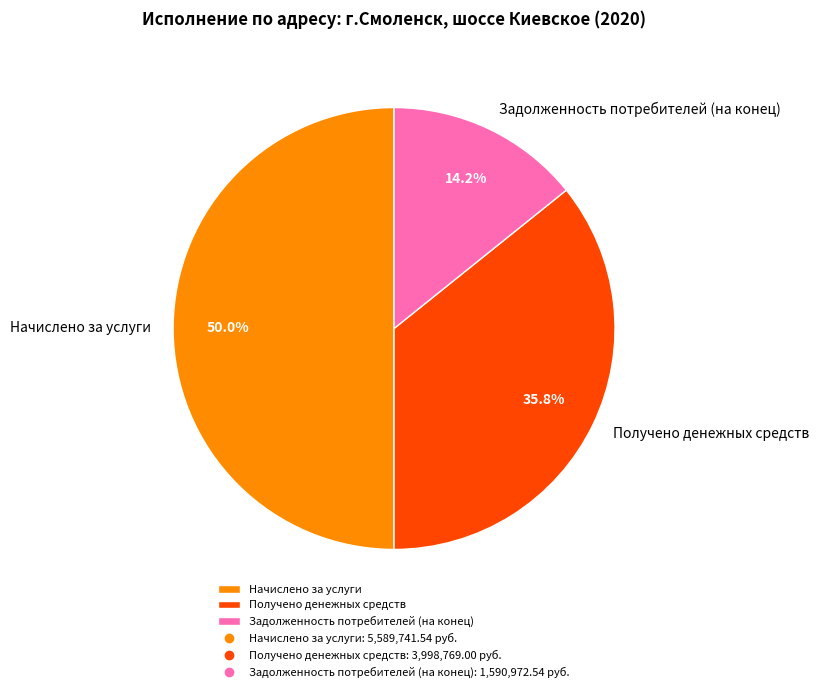

Rank the categories by value from highest to lowest.

Начислено за услуги, Получено денежных средств, Задолженность потребителей (на конец)